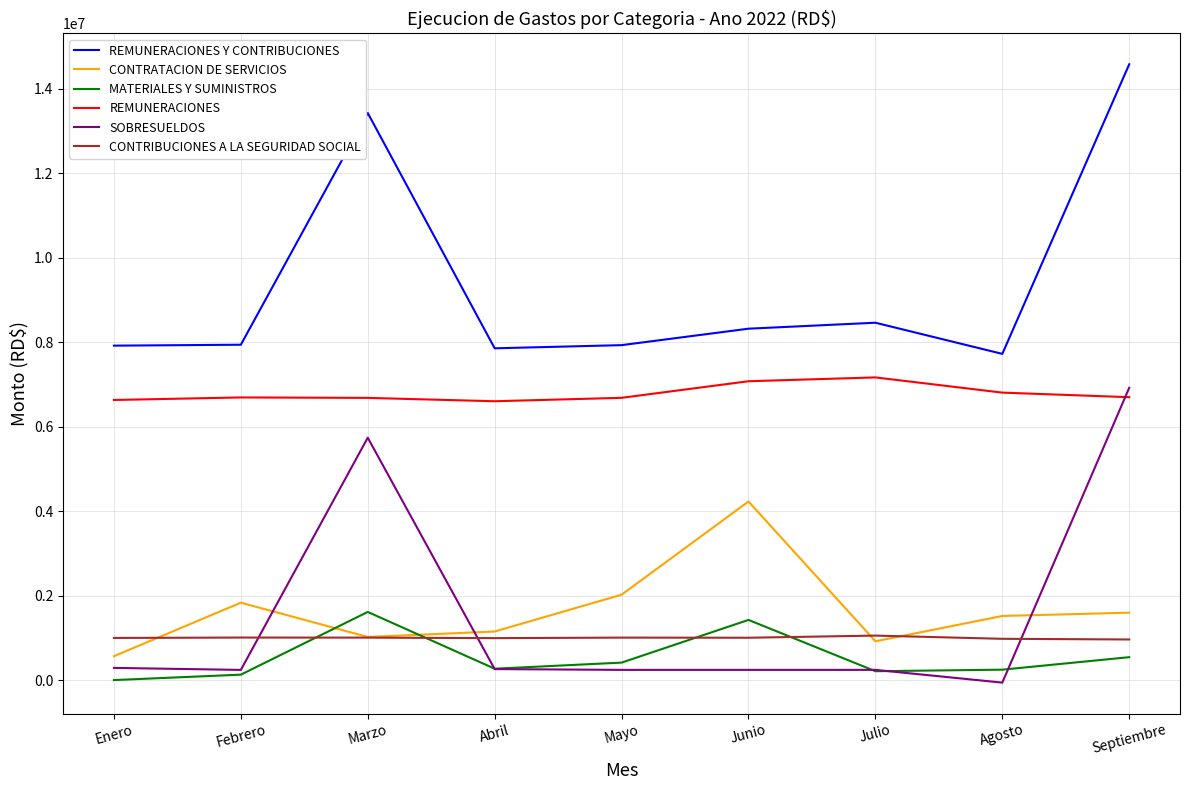

How many lines are shown in the chart?

6